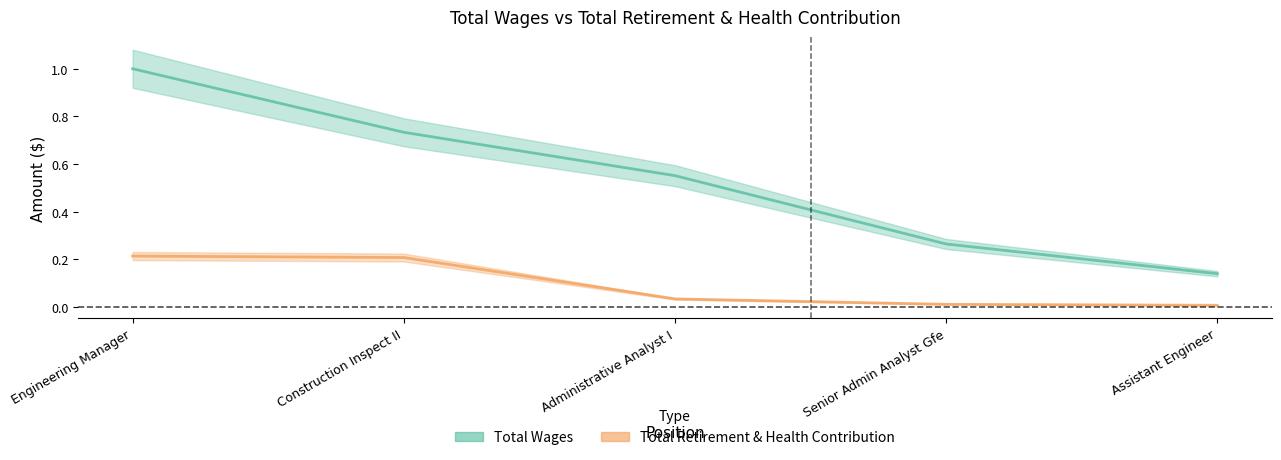

Rank the series by their average value, from highest to lowest.

Total Wages, Total Retirement & Health Contribution